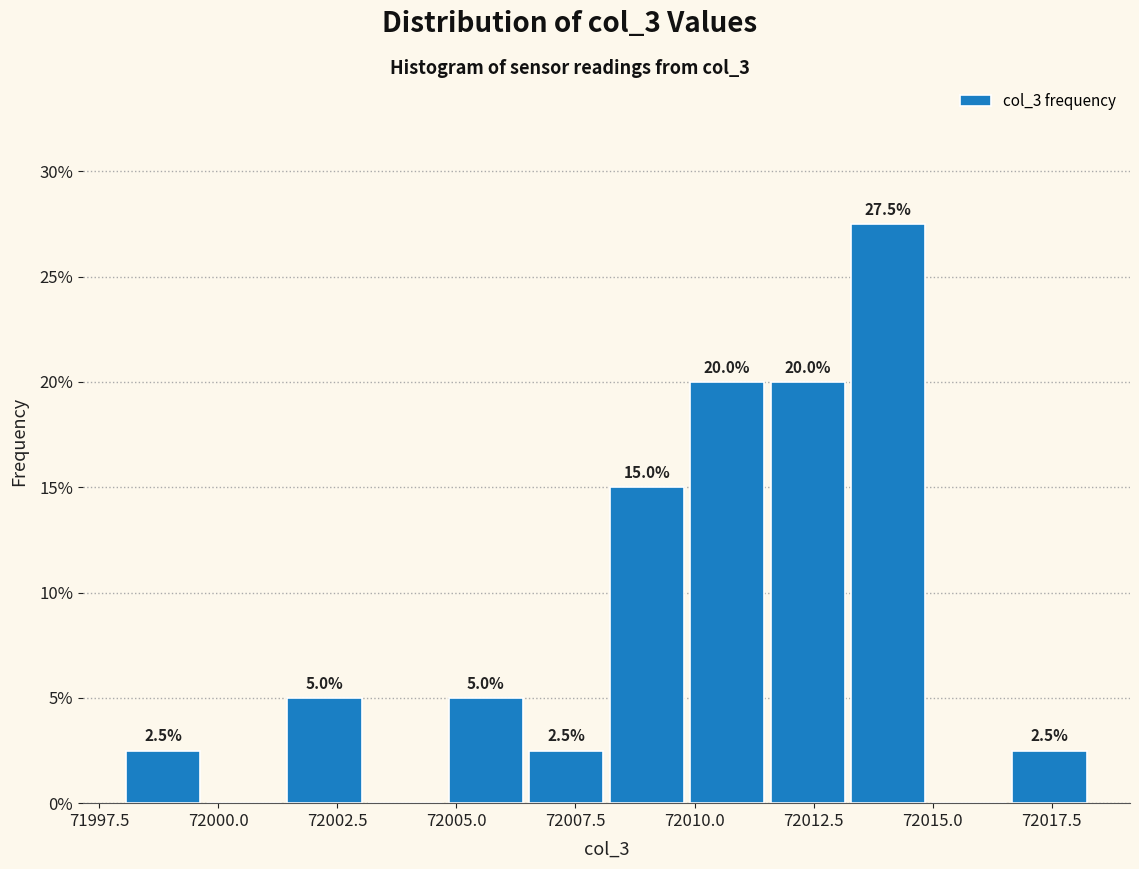

Around what value on the x-axis is the tallest bar? Give the approximate position of its centre, as read against the axis.

72014.0